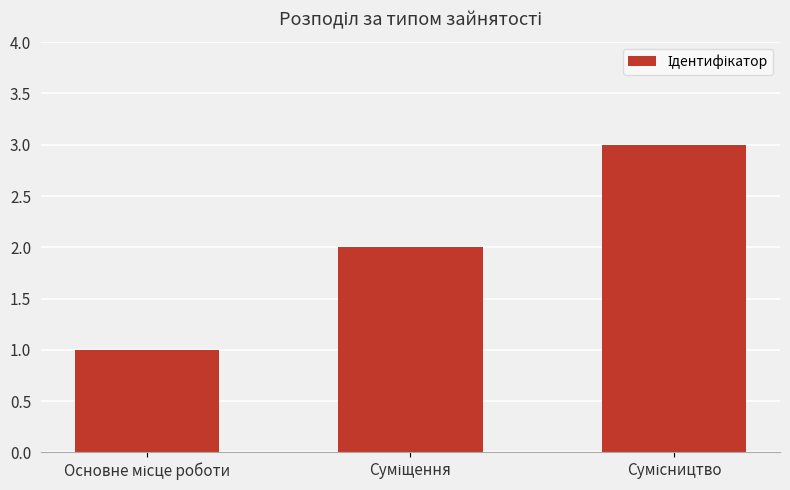

What is the maximum value shown in the chart?

3